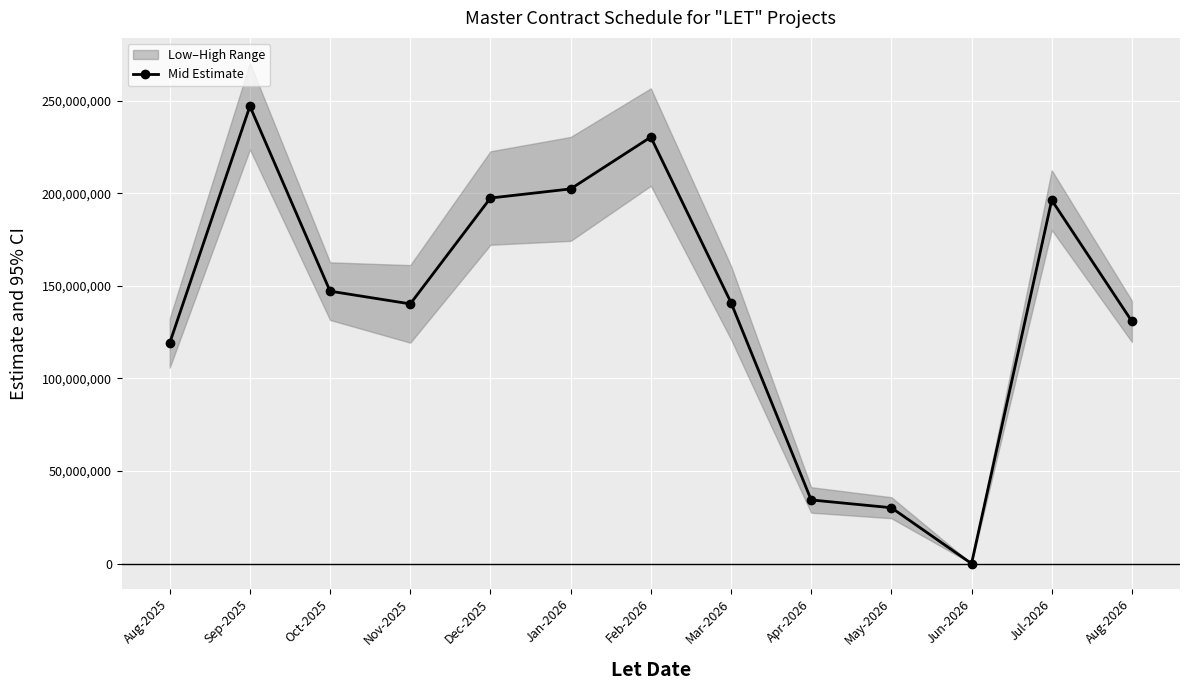

What is the ratio of the value at Jul-2026 to the value at Feb-2026?

0.9